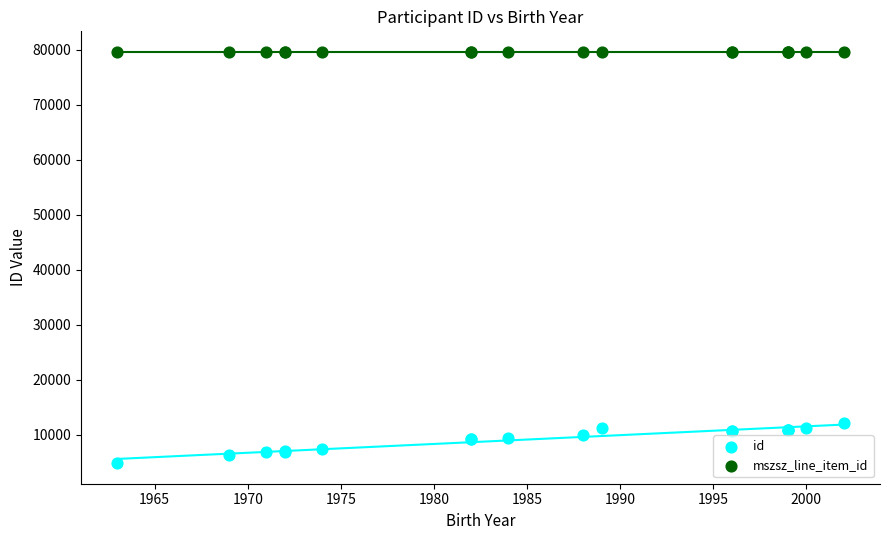

What is the X range (max minus min) for the scatter plot?

39